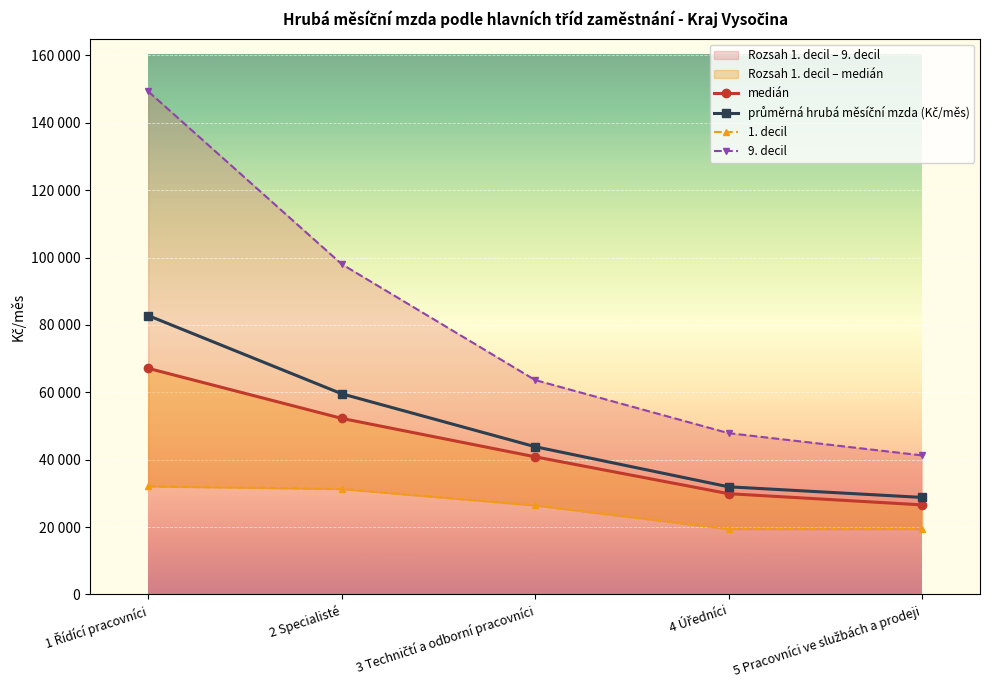

True or false: the data shows 59580.9 at 2 Specialisté.

True